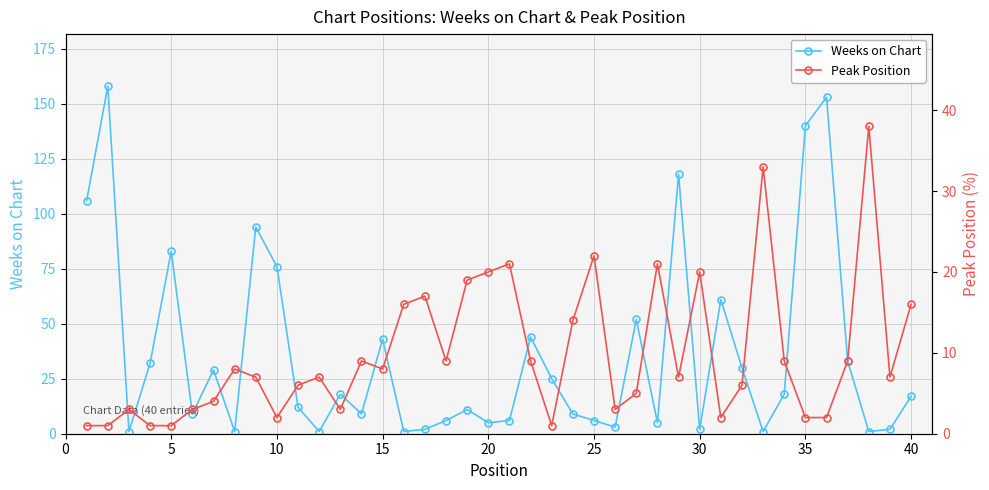

The value of Weeks on Chart at 5 is 83. True or false?

True